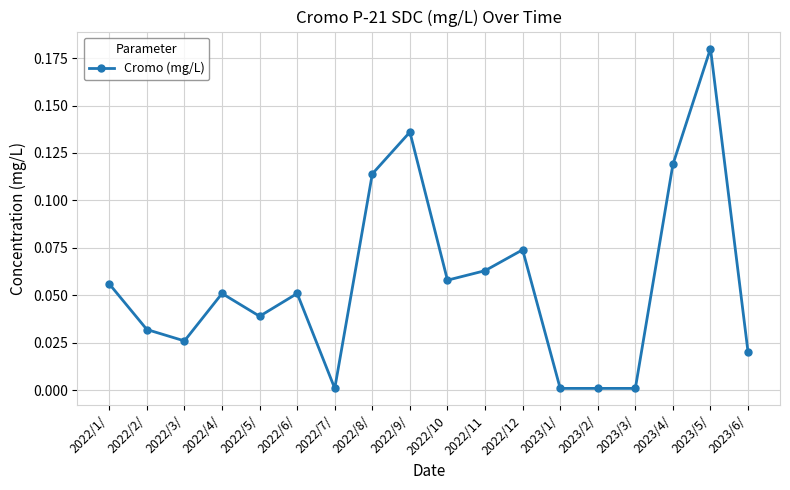

At which category does the data reach its first local peak?

2022/4/